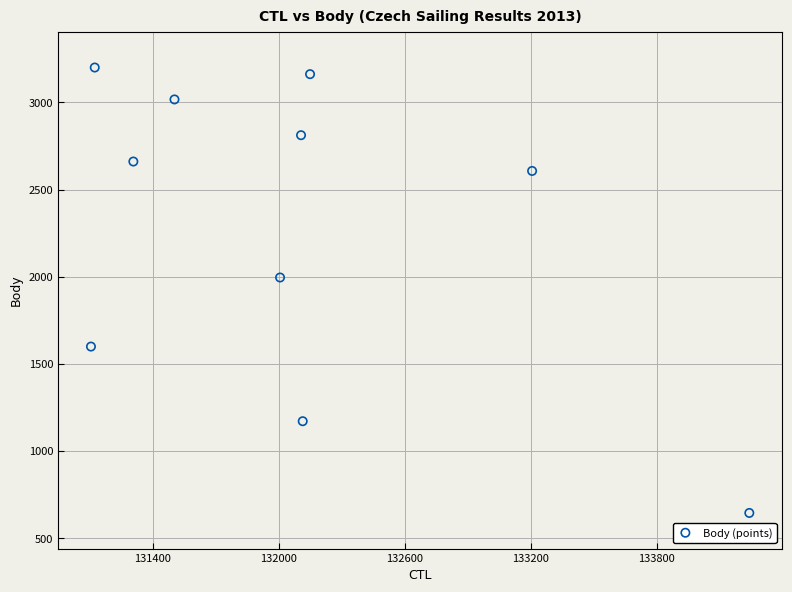

What is the average Y value?

2287